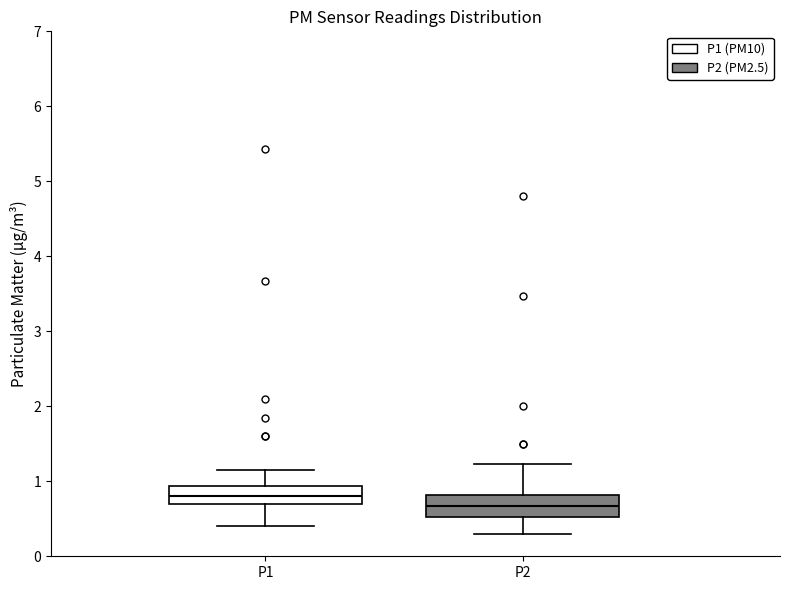

Reading left to right, transcribe this box plot: for each box, give where its median line is, the range the box spans, and where its two whiskers end, as read against the y-axis. The values are not printed on the chart, so give them approximately, as read against the axis.

P1: median 0.8, box 0.7 to 0.9, whiskers 0.4 to 1.2
P2: median 0.7, box 0.5 to 0.8, whiskers 0.3 to 1.2